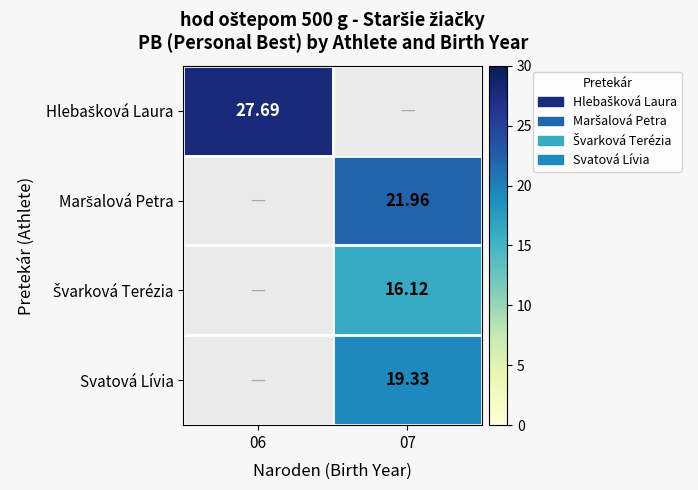

What value does the Svatová Lívia series have at 07?

19.3